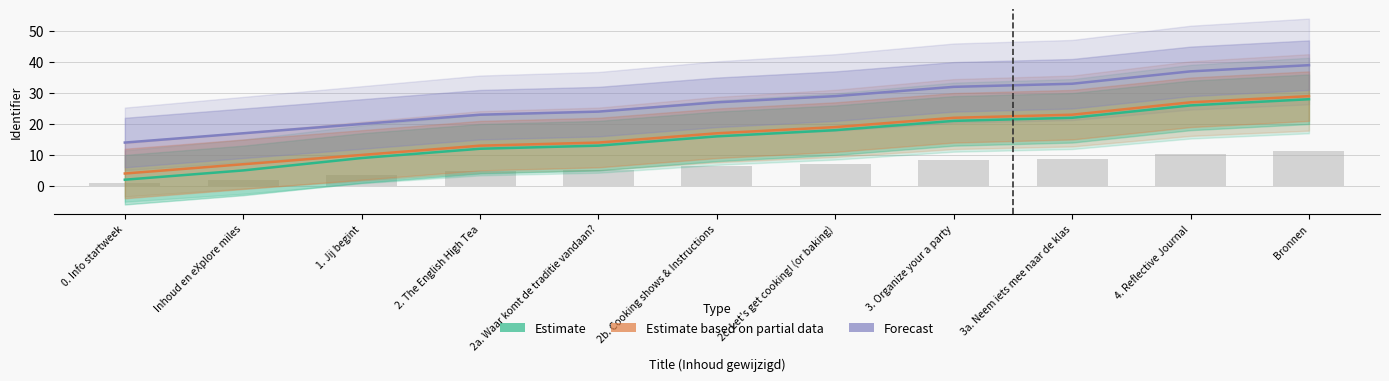

What is the sum of all Estimate values?

172